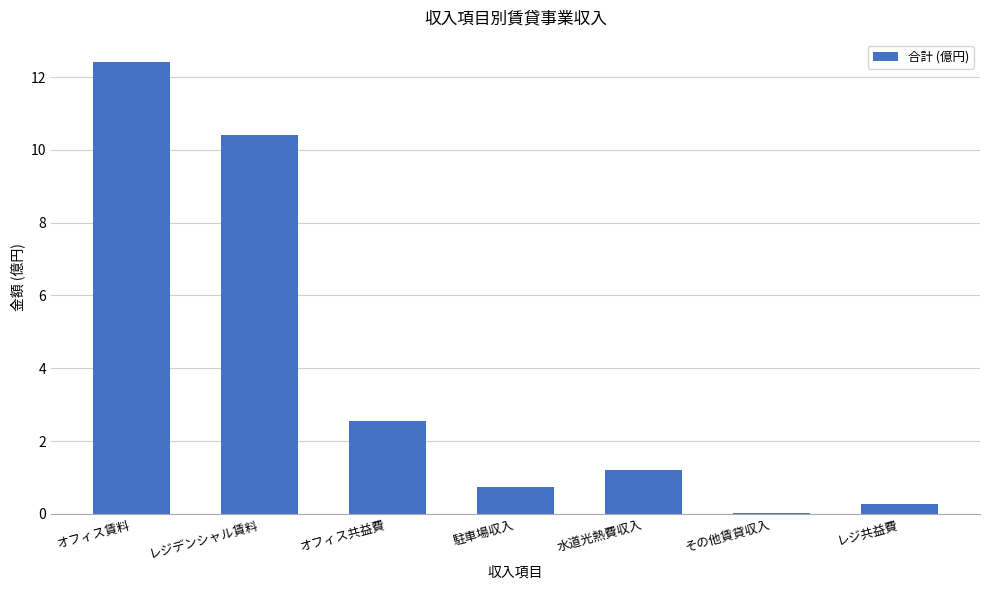

Which label corresponds to the largest value in the chart?

オフィス賃料